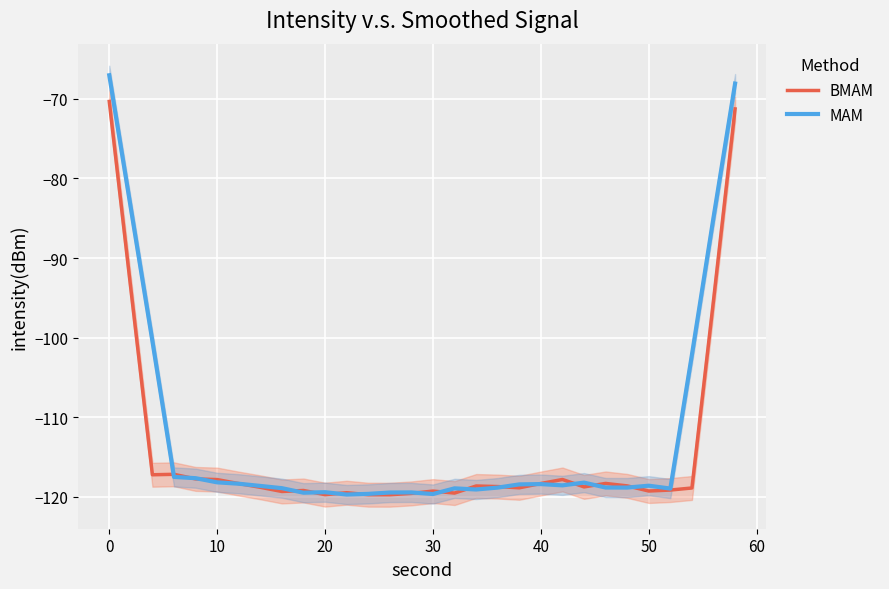

How many lines are shown in the chart?

2